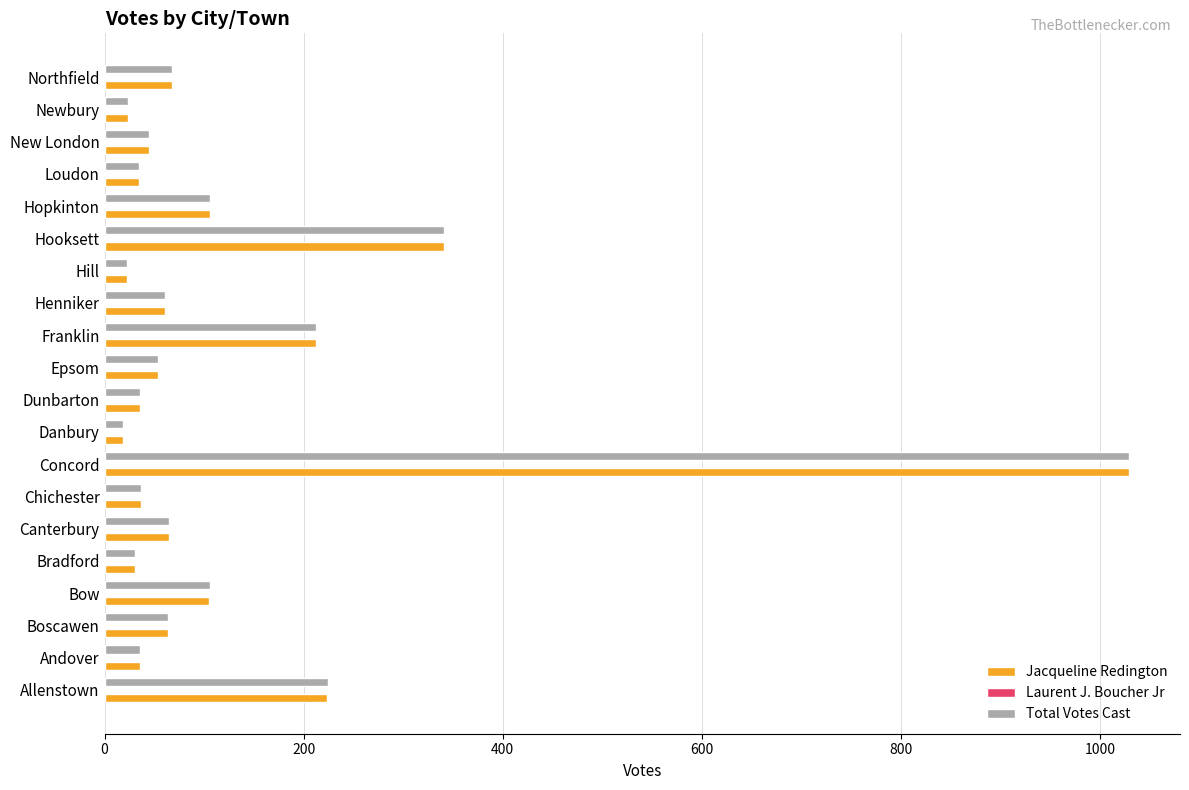

The value of Total Votes Cast at Hopkinton is 43. True or false?

False